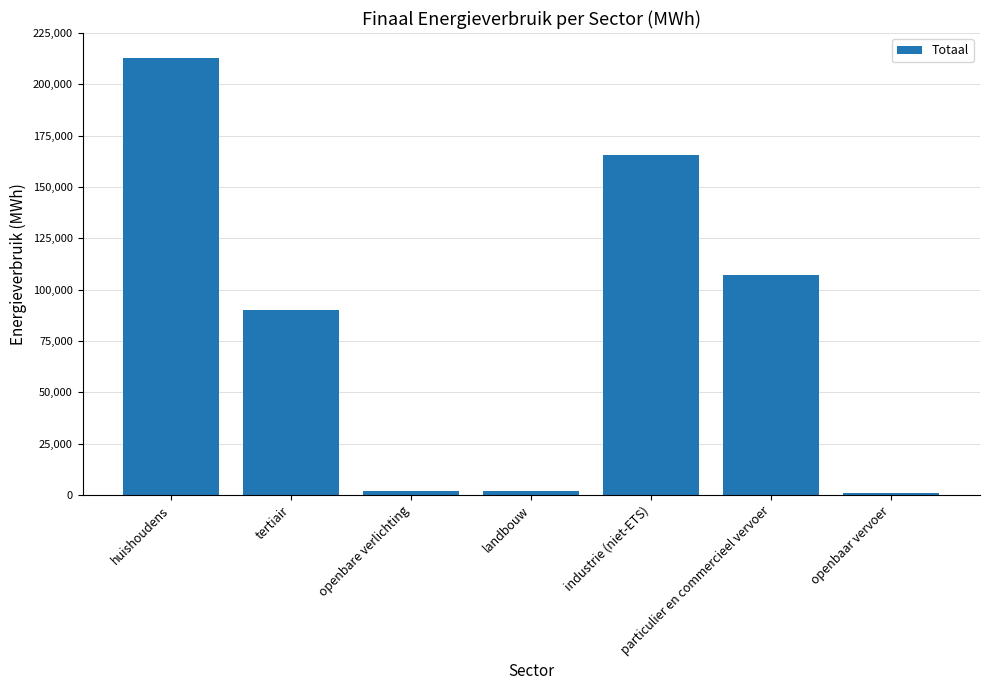

Does the chart contain stacked bars?

No